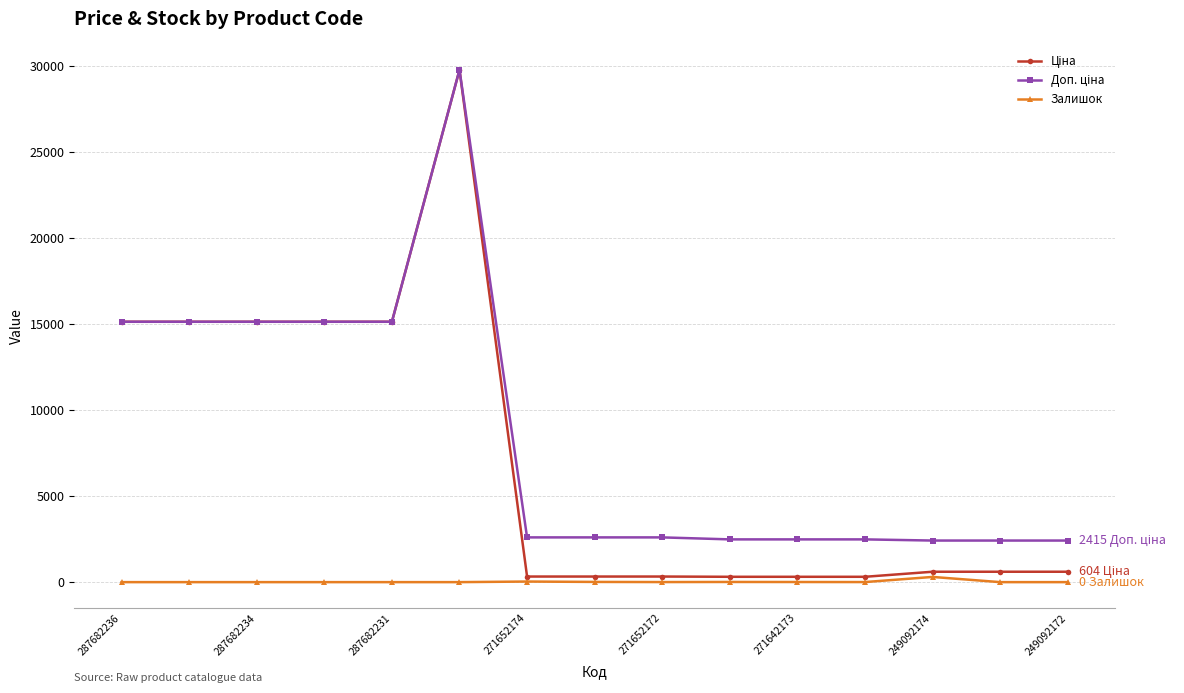

At how many categories does at least one series exceed 12785?

6